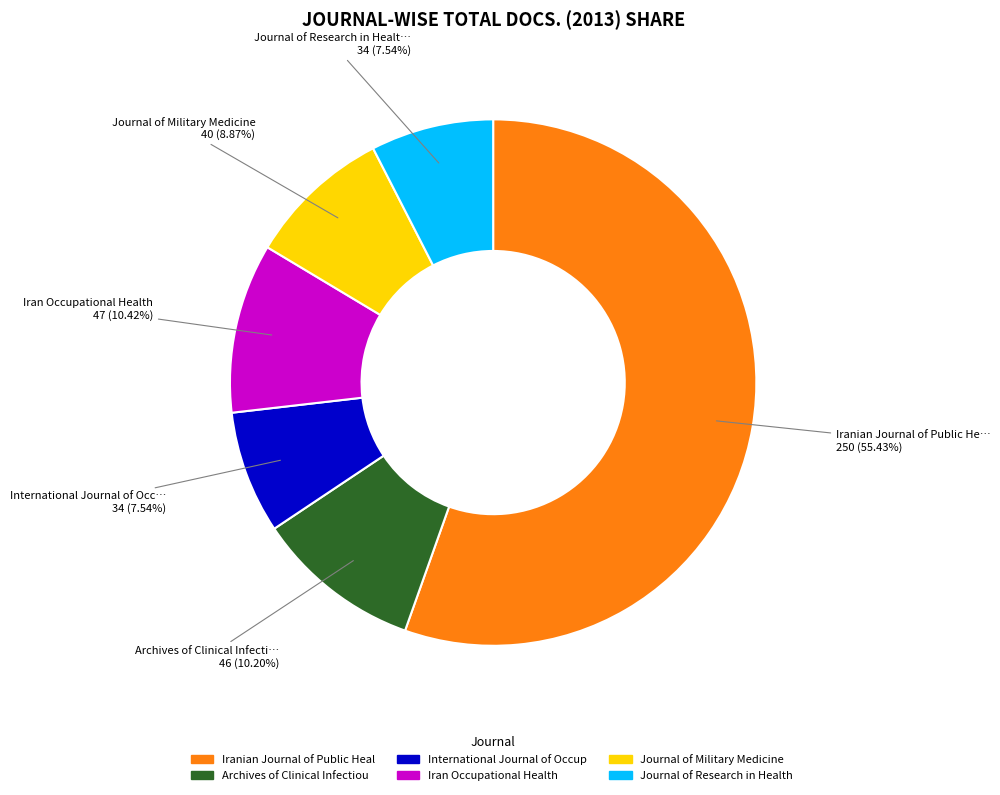

Does any single category account for the majority?

Yes